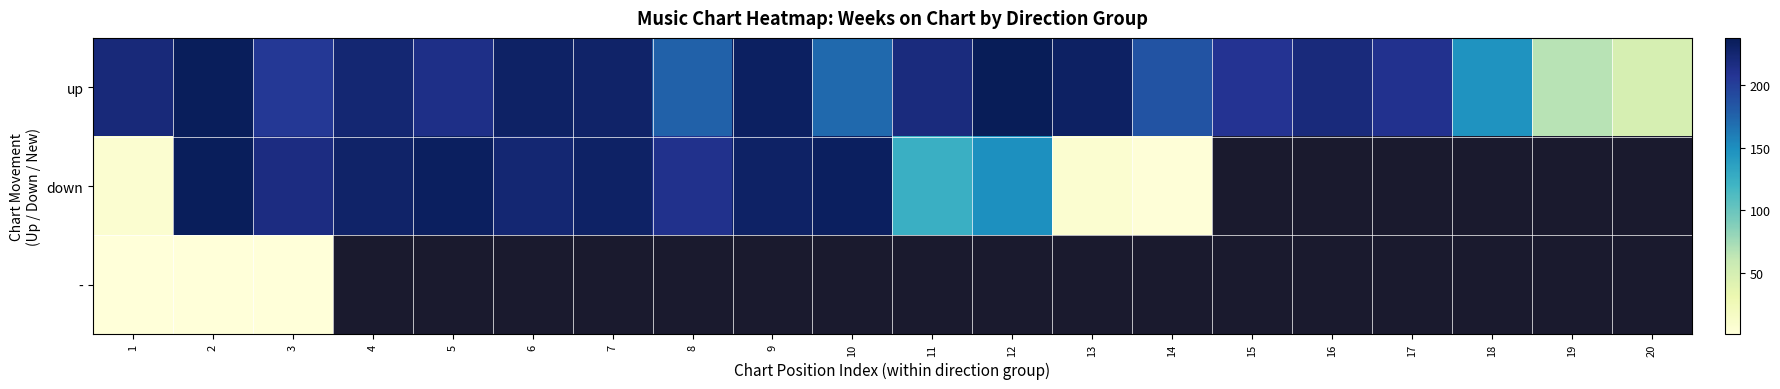

Which has a higher value, 10 or 20?

10